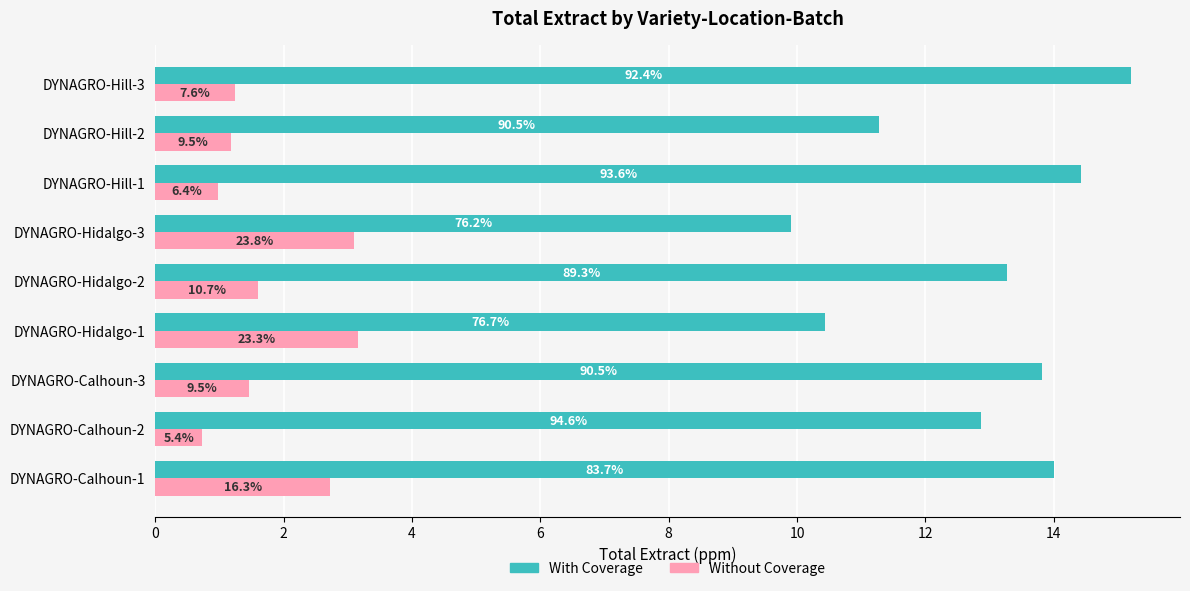

Reading left to right, list all the values displayed in this chart.

With Coverage: 14.0	12.9	13.8	10.4	13.3	9.9	14.4	11.3	15.2
Without Coverage: 2.7	0.7	1.5	3.2	1.6	3.1	1.0	1.2	1.2